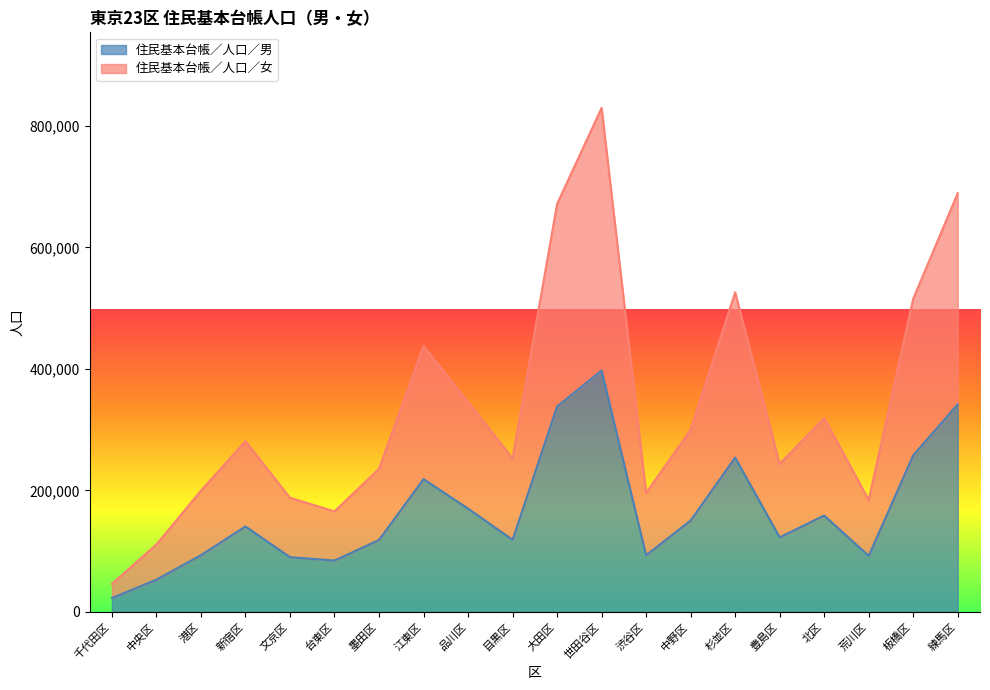

What is the label of the 7th point from the right?

中野区